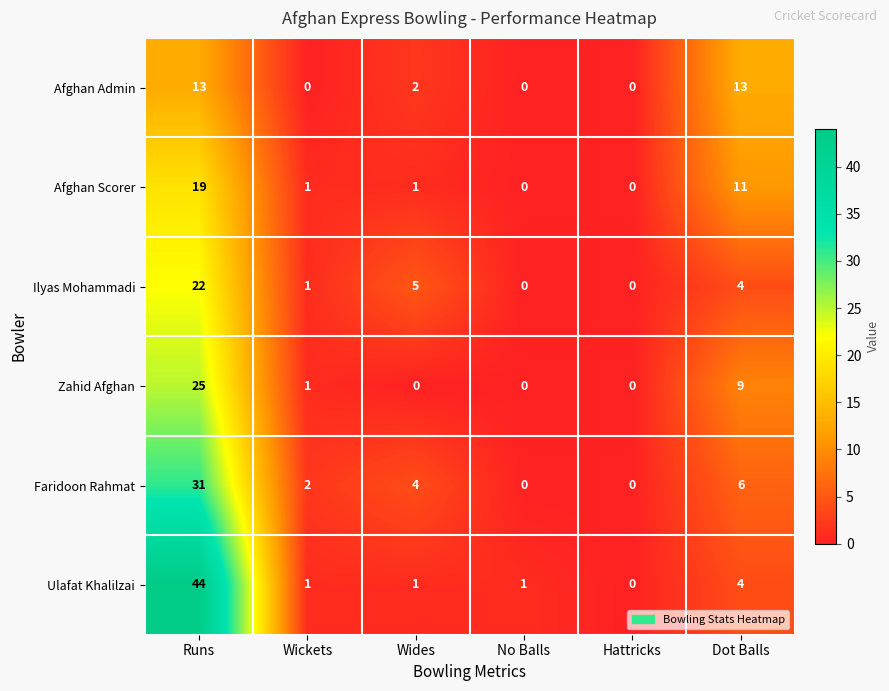

What is the total value across all series at Runs?

154